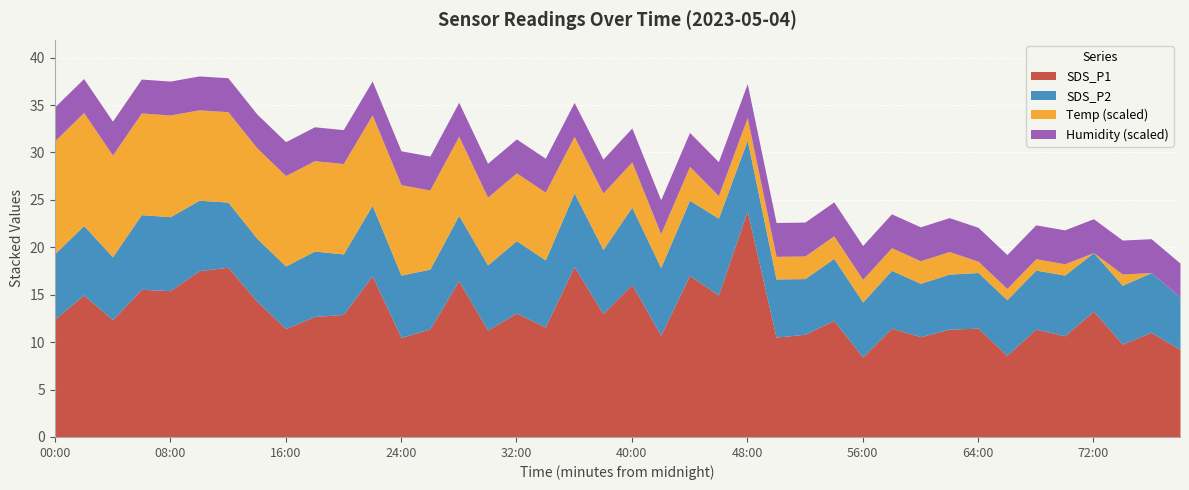

What is the minimum value for SDS_P1?

8.4